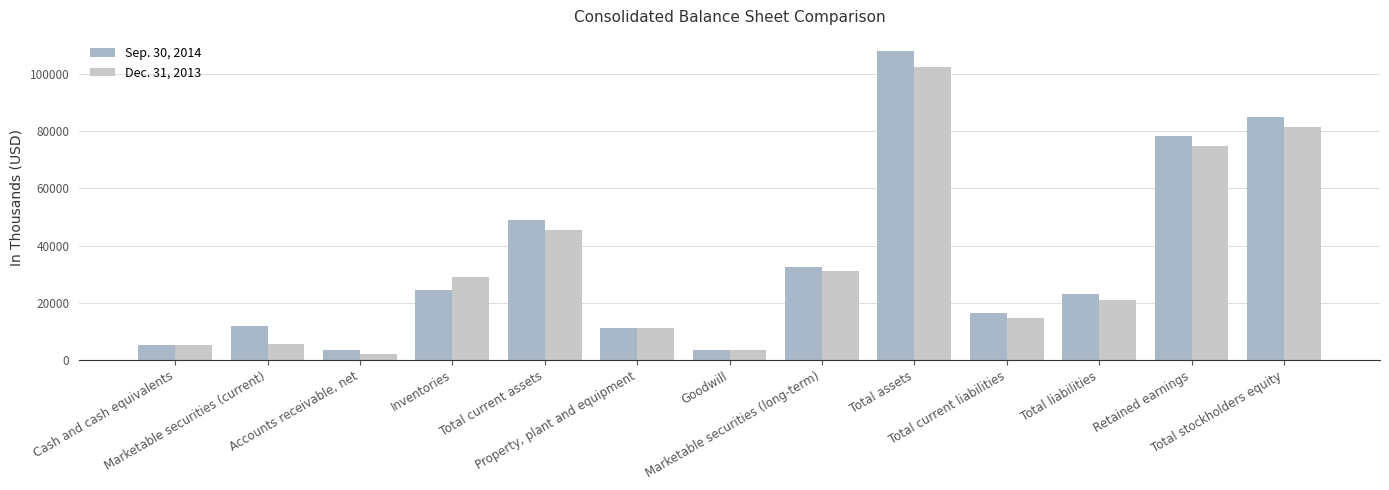

What is the difference between the Sep. 30, 2014 values at Cash and cash equivalents and Retained earnings?

73085